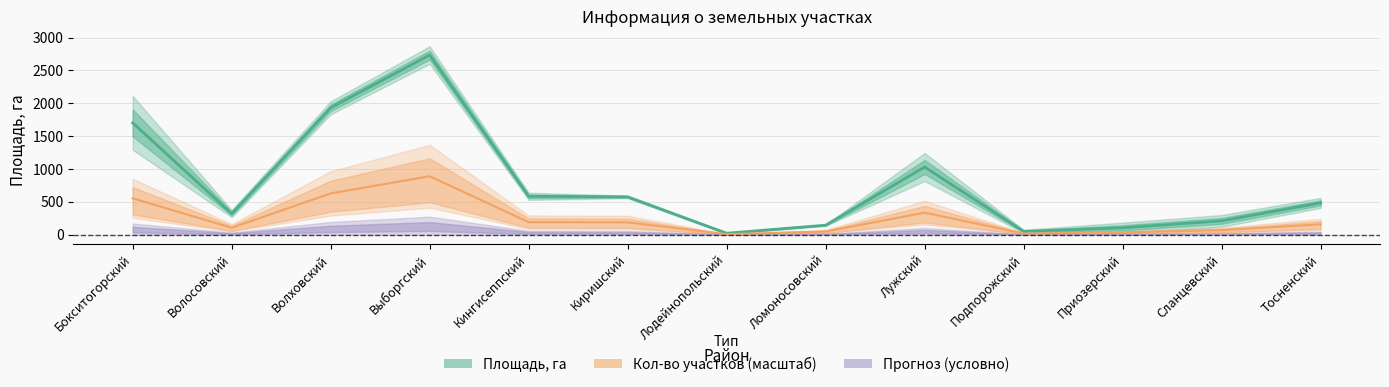

Where is the first local minimum for Количество участков (масштаб)?

Волосовский